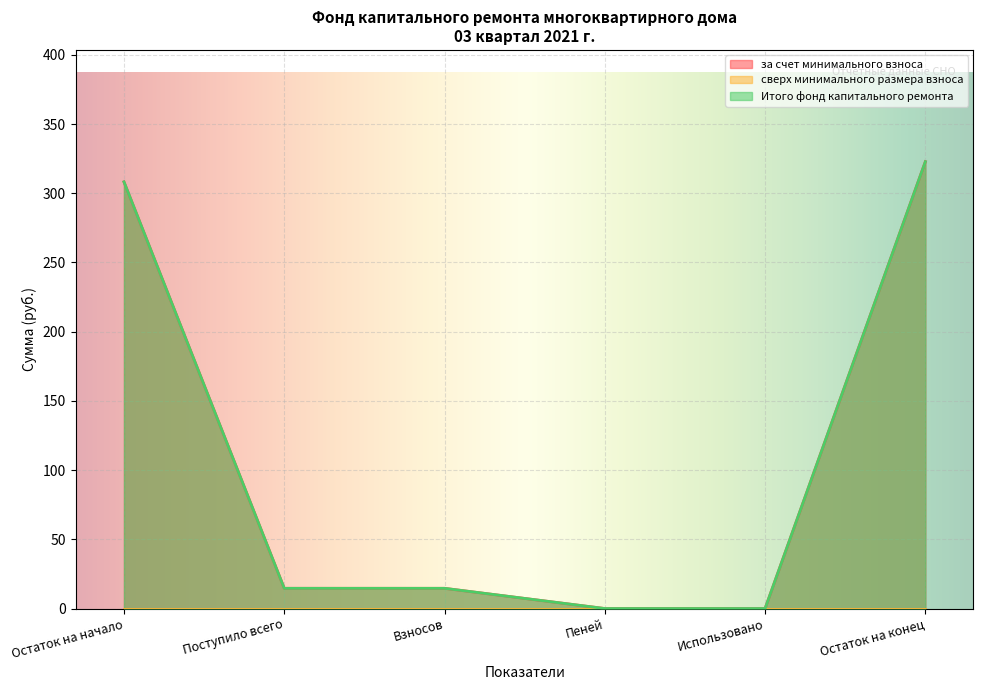

What is the sum of all за счет минимального взноса values?

660.3